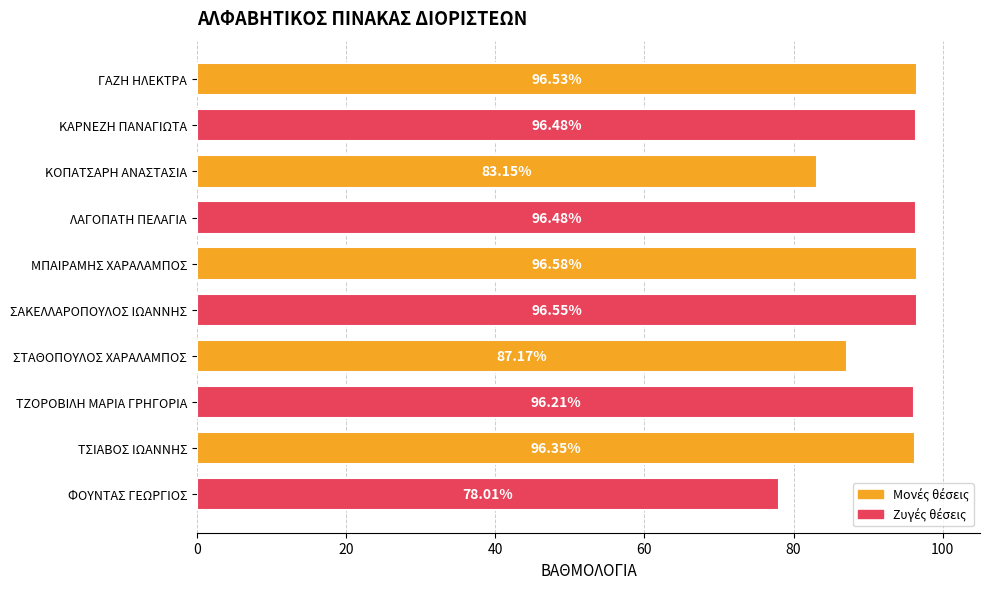

What is the average value?

92.4